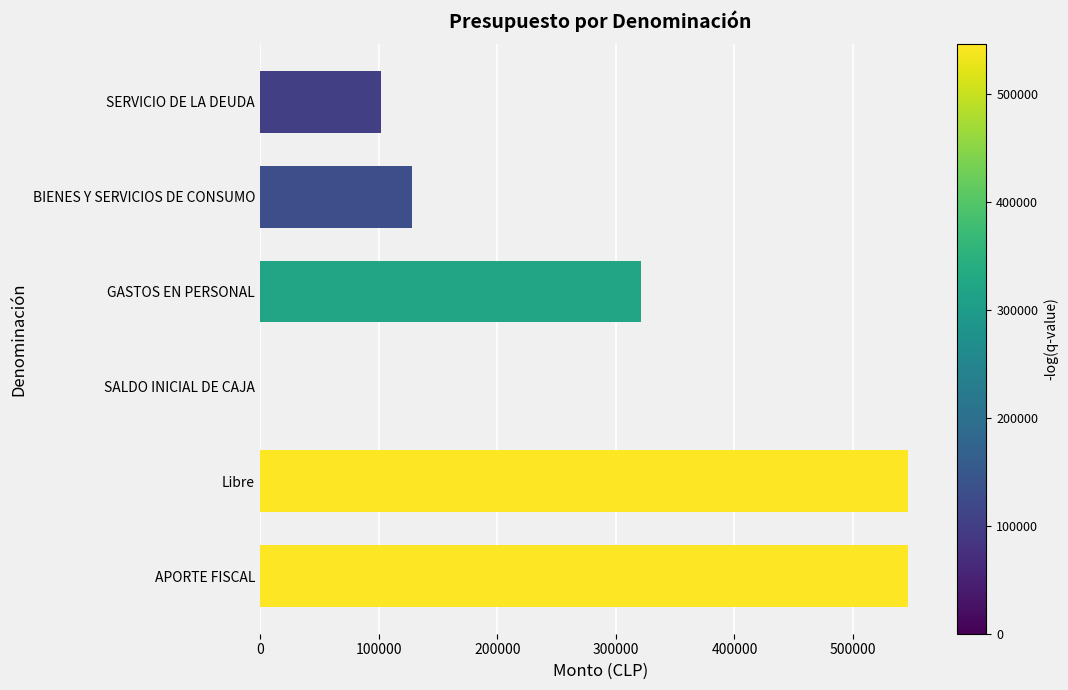

Reading bottom to top, transcribe all the data shown in this chart.

APORTE FISCAL=546402	Libre=546402	SALDO INICIAL DE CAJA=0	GASTOS EN PERSONAL=321322	BIENES Y SERVICIOS DE CONSUMO=128533	SERVICIO DE LA DEUDA=101742